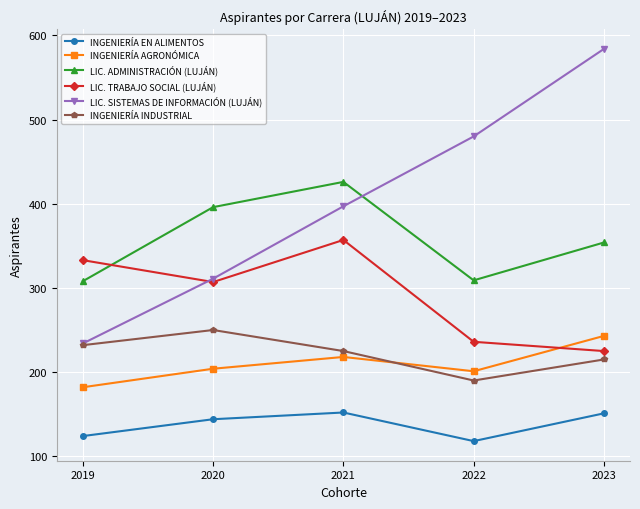

At how many categories does at least one series exceed 265?

5